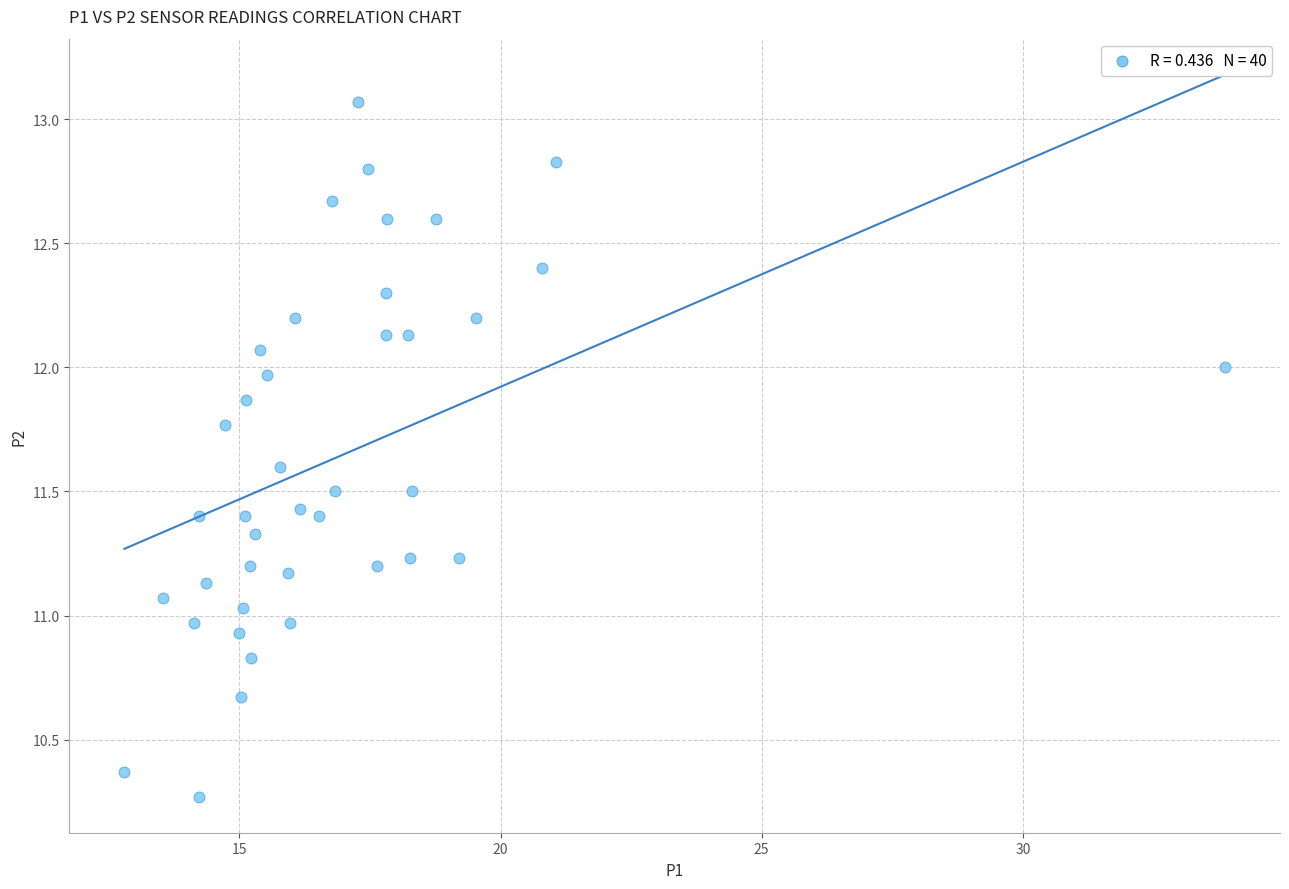

What is the range of X values (max minus min)?

21.1